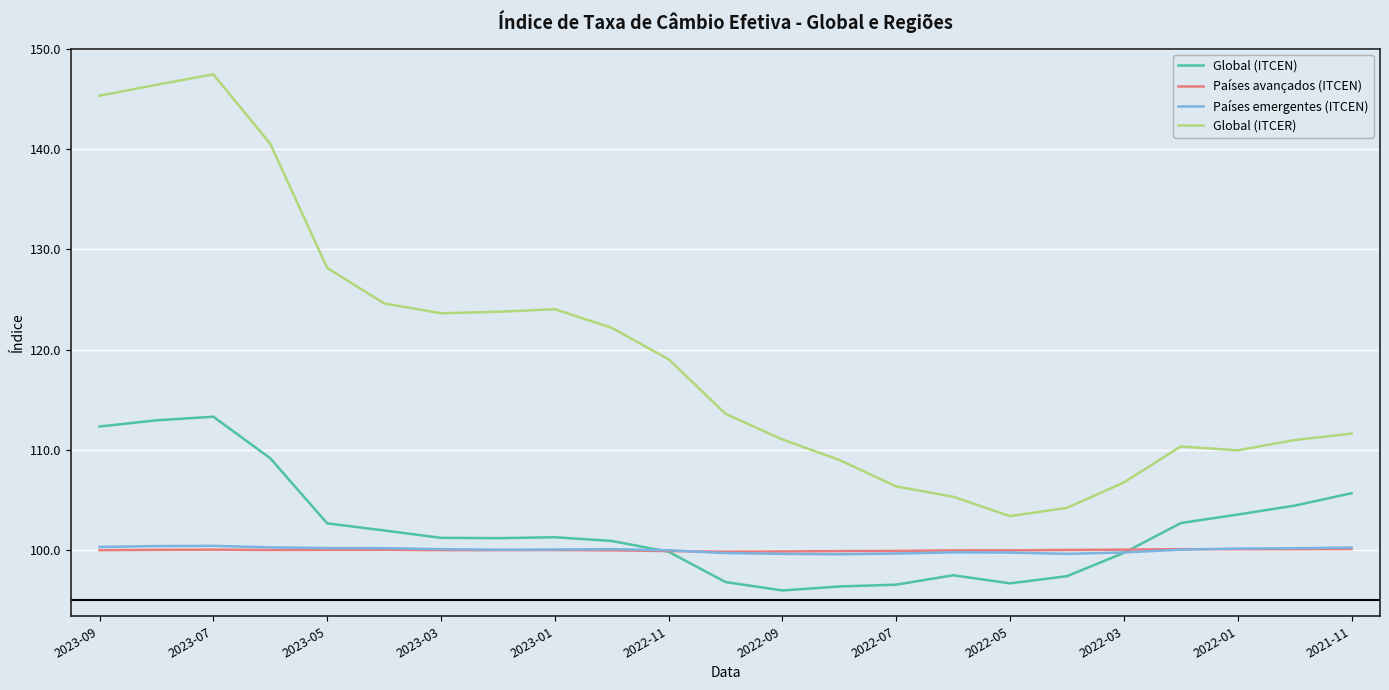

What is the minimum value for Países avançados (ITCEN)?

99.8